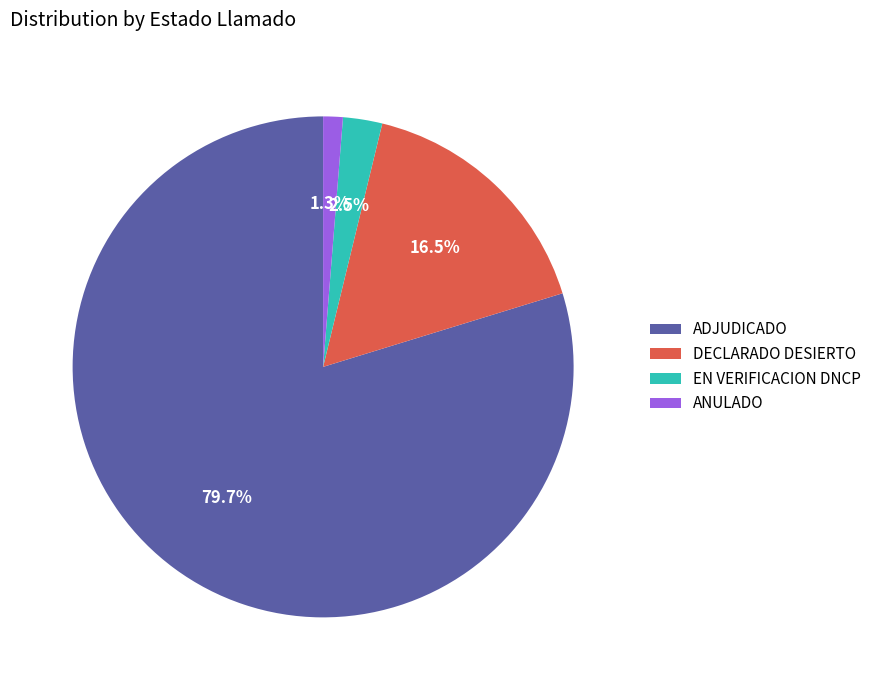

Count the number of slices in the pie.

4